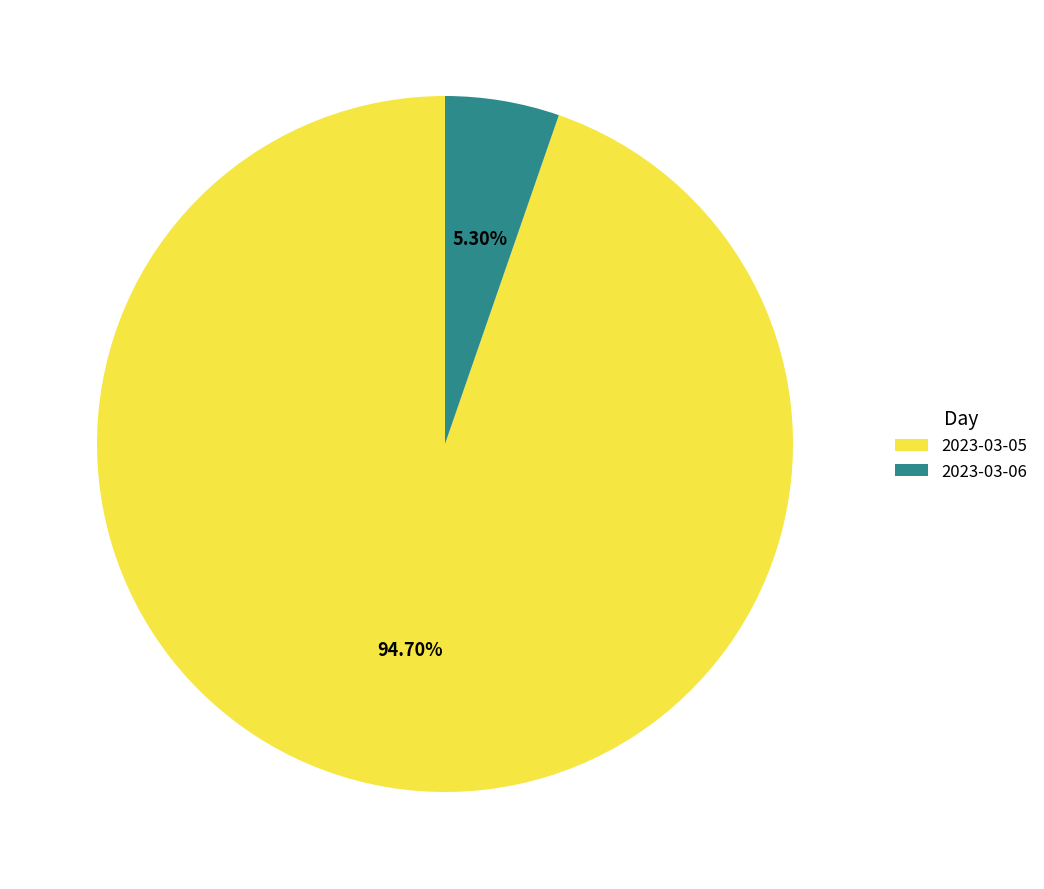

The 2023-03-06 slice represents 5% of the pie. True or false?

True